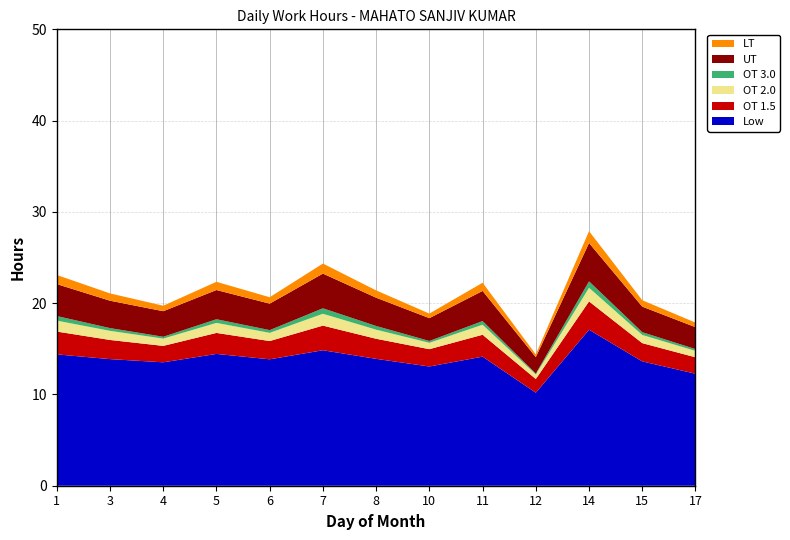

Reading left to right, transcribe all the data shown in this chart.

Low: 1=14.4	3=13.9	4=13.5	5=14.4	6=13.8	7=14.8	8=13.9	10=13.1	11=14.1	12=10.2	14=17.1	15=13.6	17=12.3
OT 1.5: 1=2.5	3=2.1	4=1.8	5=2.3	6=2.0	7=2.7	8=2.2	10=1.9	11=2.4	12=1.5	14=3.1	15=2.0	17=1.8
OT 2.0: 1=1.2	3=1.0	4=0.8	5=1.1	6=0.9	7=1.3	8=1.0	10=0.7	11=1.1	12=0.5	14=1.5	15=0.9	17=0.7
OT 3.0: 1=0.5	3=0.3	4=0.2	5=0.4	6=0.3	7=0.6	8=0.4	10=0.2	11=0.4	12=0.1	14=0.7	15=0.3	17=0.2
UT: 1=3.5	3=3.0	4=2.8	5=3.2	6=2.9	7=3.8	8=3.1	10=2.5	11=3.3	12=1.8	14=4.2	15=2.8	17=2.4
LT: 1=1.0	3=0.8	4=0.6	5=0.9	6=0.7	7=1.1	8=0.8	10=0.5	11=0.9	12=0.3	14=1.3	15=0.7	17=0.5